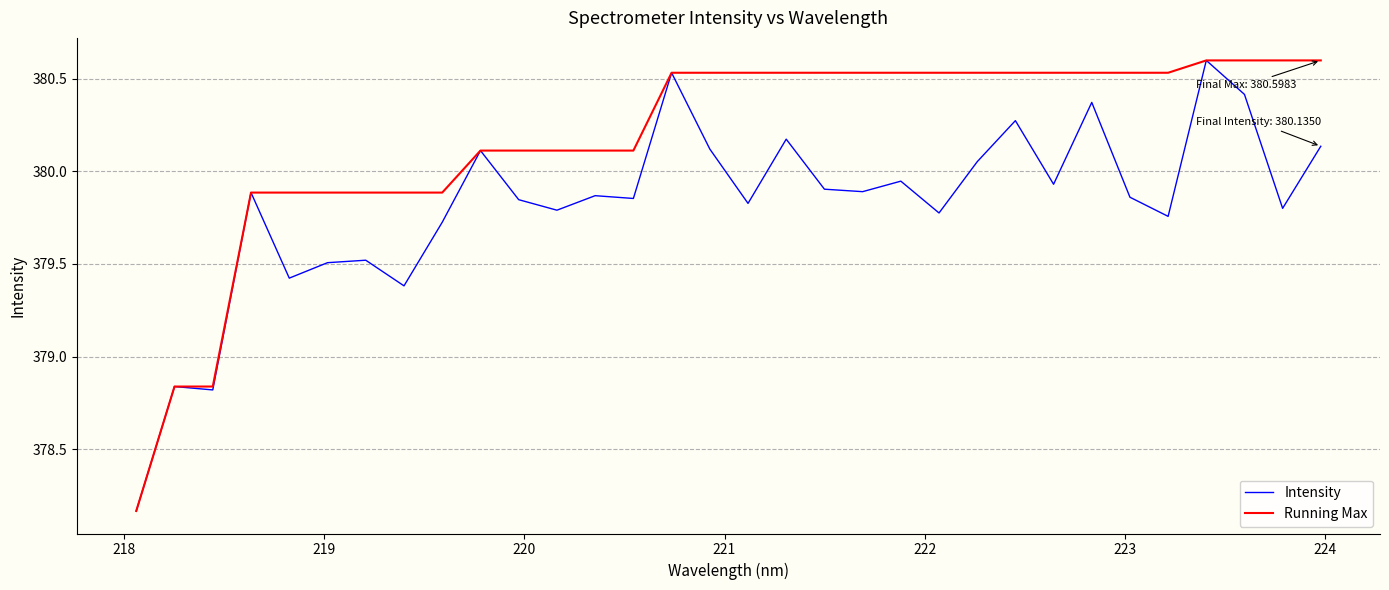

In Intensity, how many points are higher than both neighbors (excluding endpoints)?

11